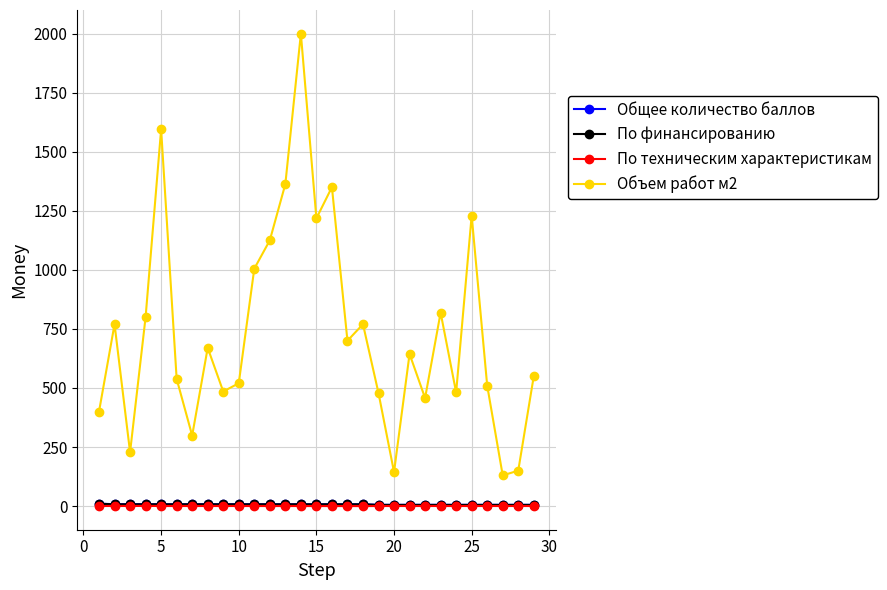

What is the greatest value displayed?

2000.0